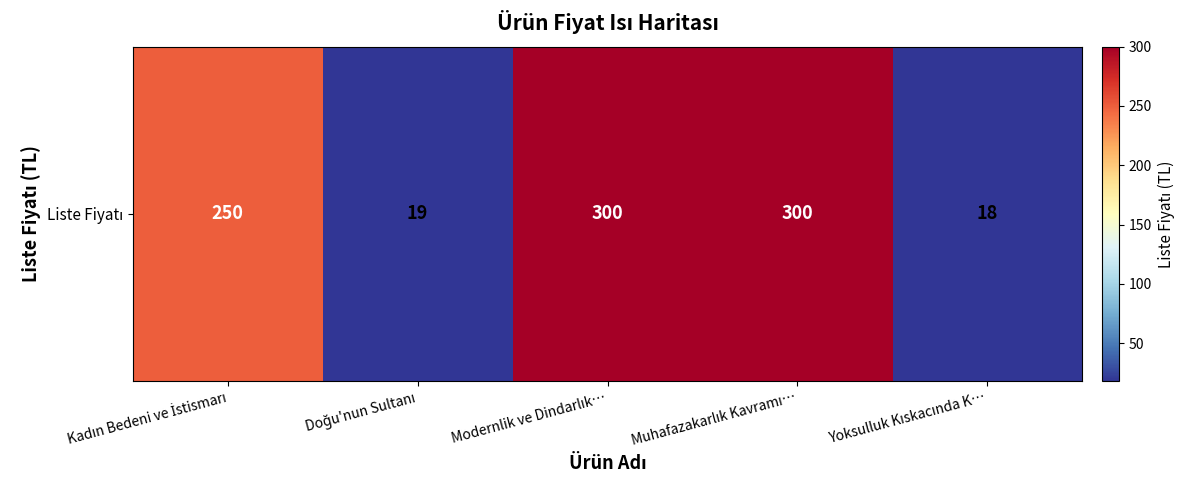

List the labels in order of value, largest first.

Modernlik ve Dindarlık…, Muhafazakarlık Kavramı…, Kadın Bedeni ve İstismarı, Doğu'nun Sultanı, Yoksulluk Kıskacında K…